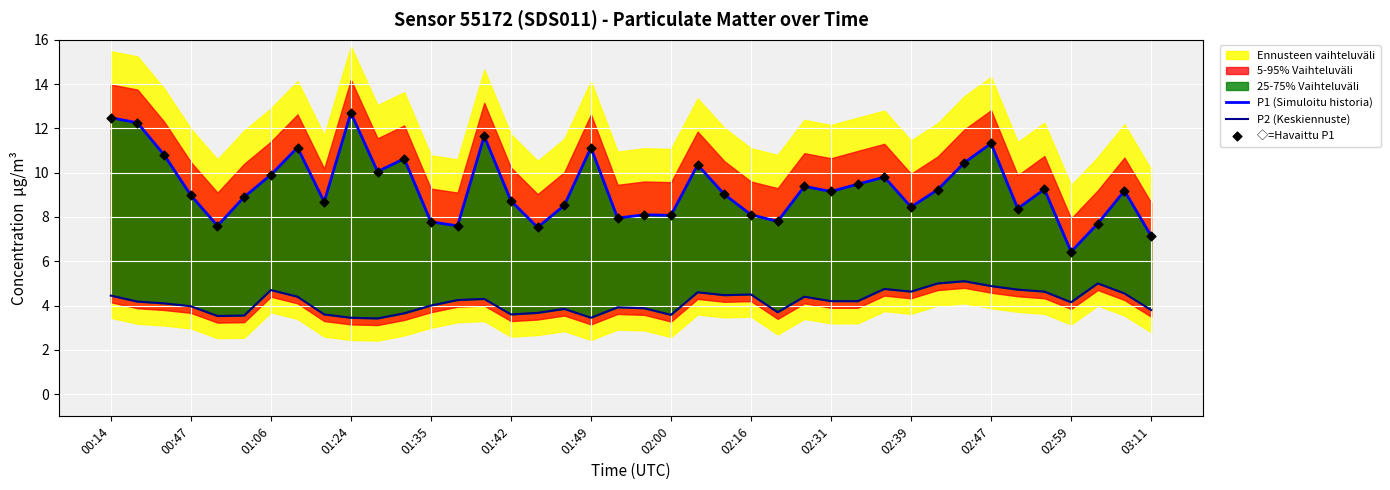

Which series has the widest spread of Y values?

P1 (Simuloitu historia)